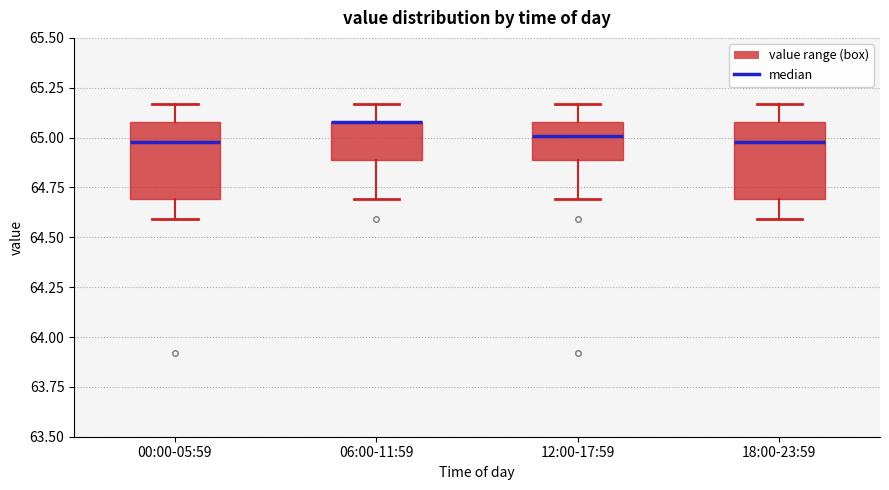

Where is the upper edge of the box for 12:00-17:59 on the y-axis? The values are not printed on the chart, so give them approximately, as read against the axis.

65.10